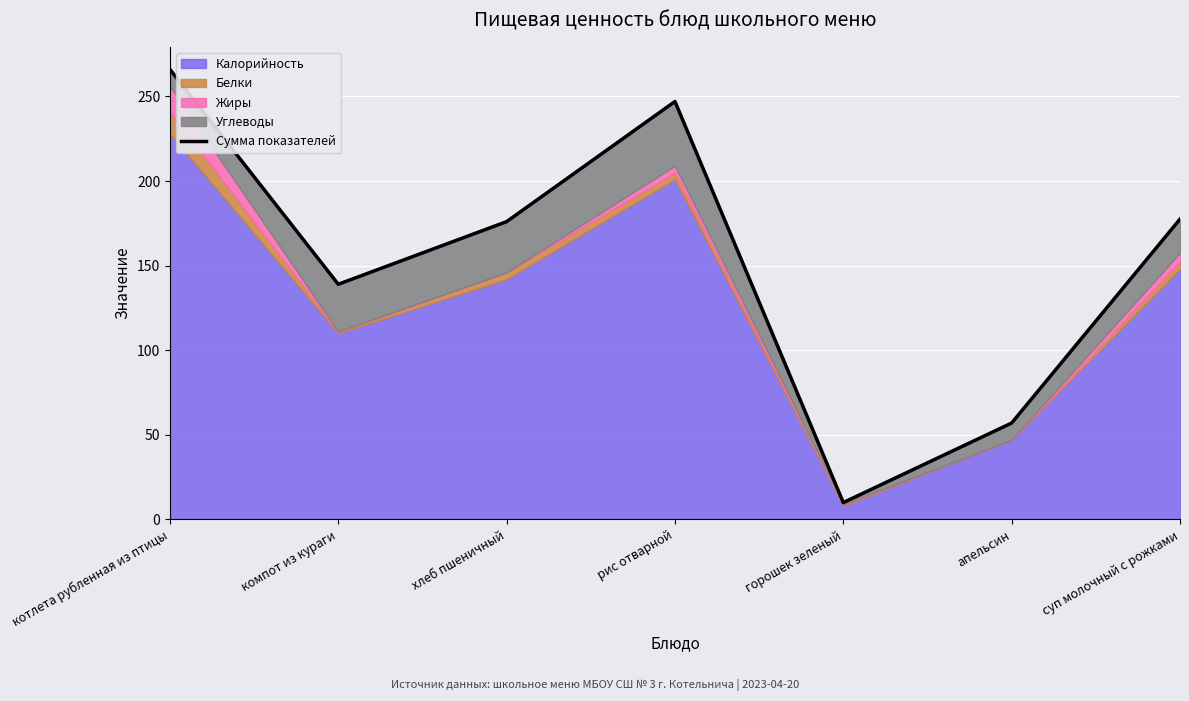

How many data points are less than 176?

3